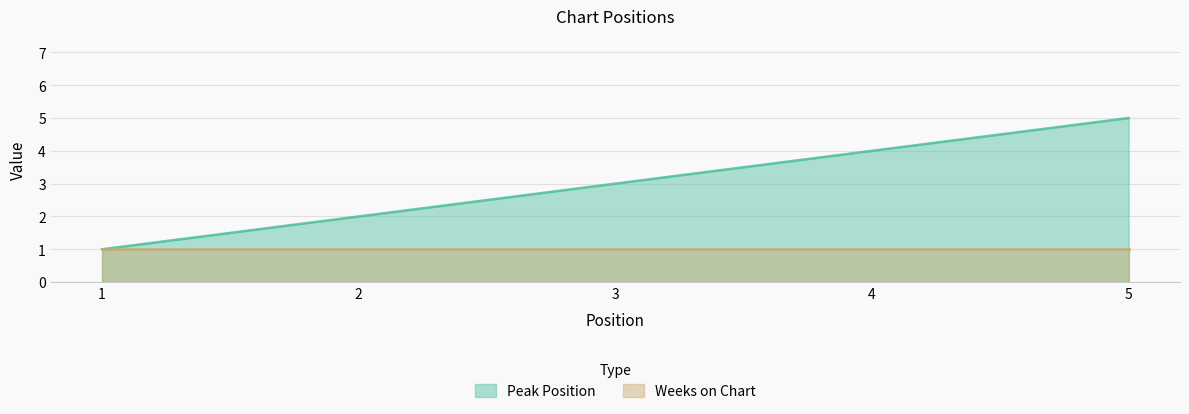

What is the greatest value displayed?

5